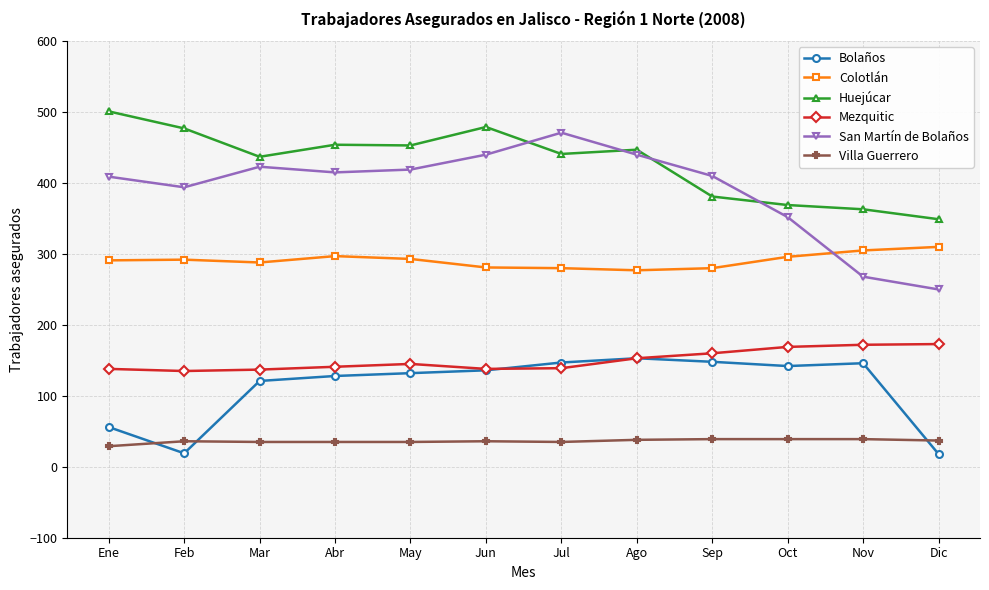

True or false: Huejúcar has a value of 122 at Feb.

False